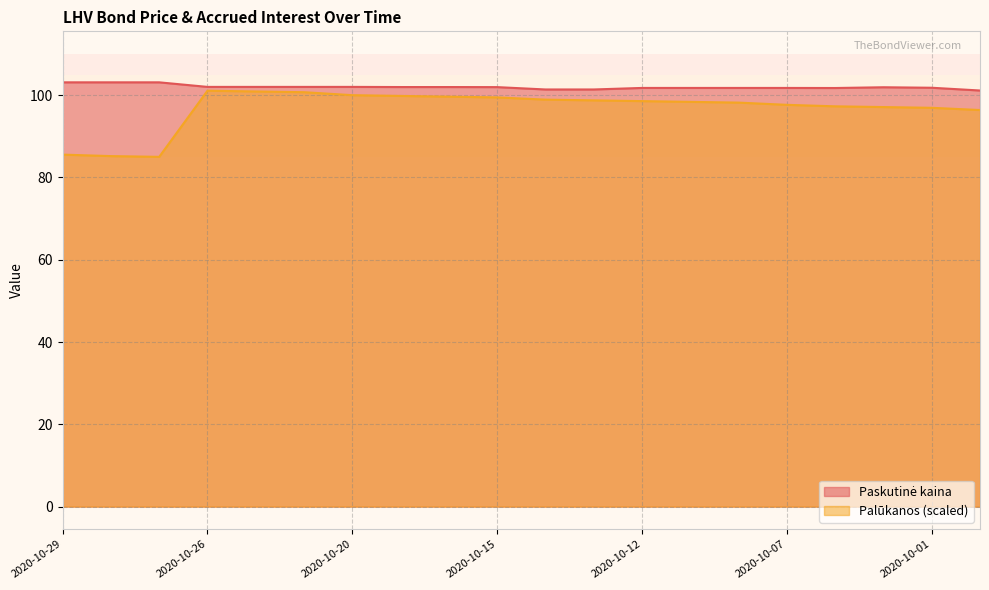

At which label does Paskutinė kaina reach its peak?

2020-10-29